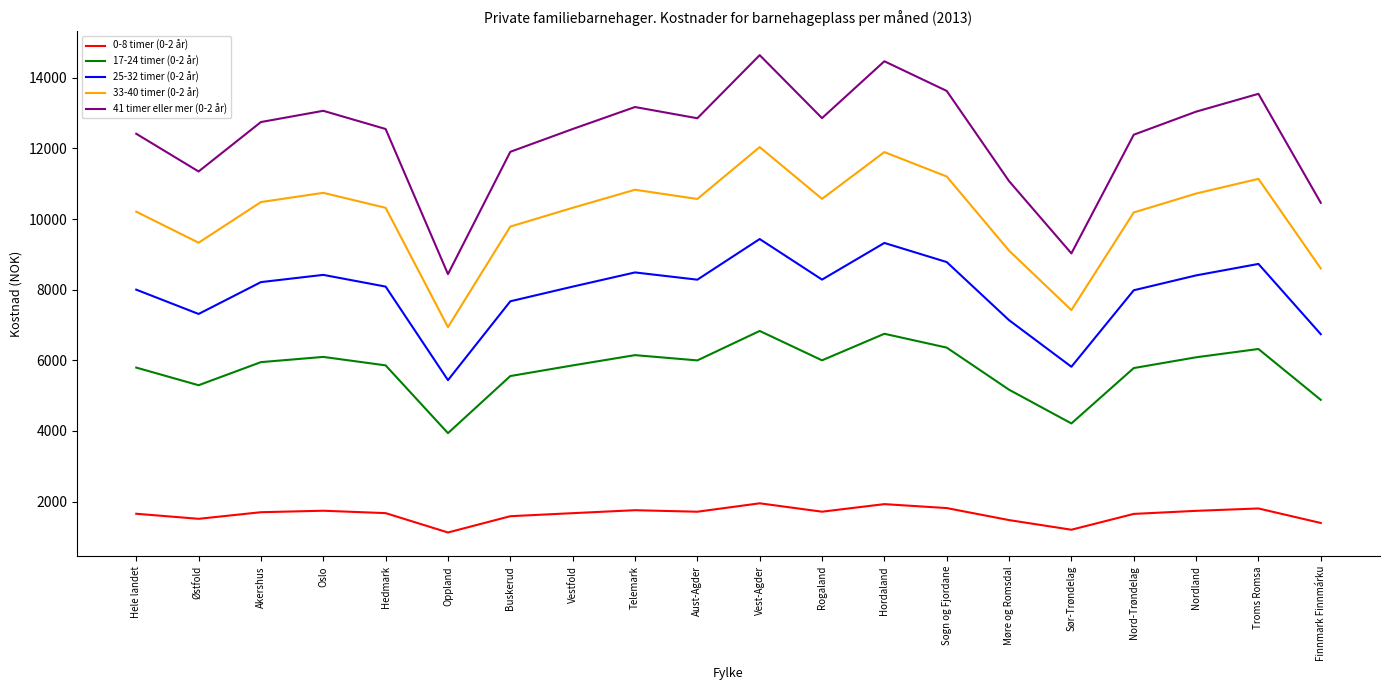

At which label is 41 timer eller mer (0-2 år) closest to 11542?

Østfold